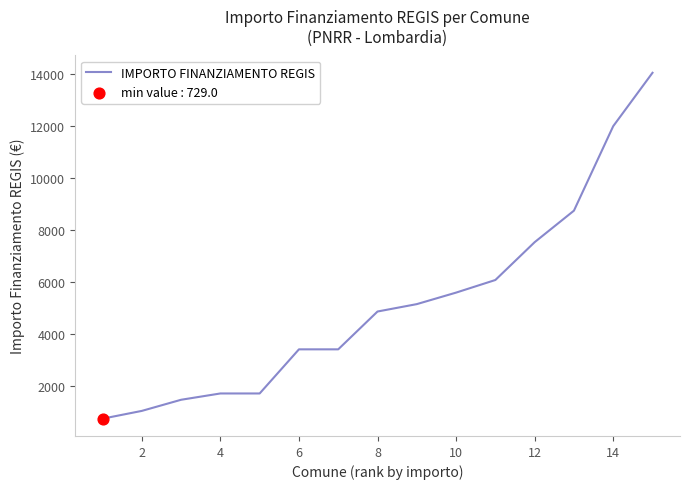

What is the difference between the maximum and minimum values?

13334